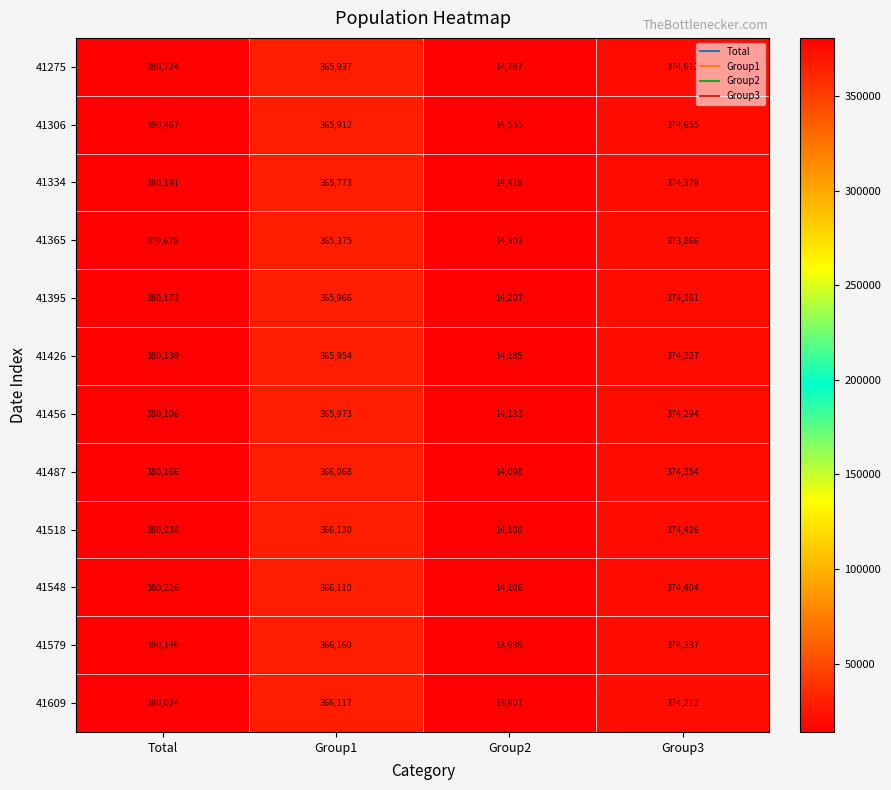

Which series has the largest total across all categories?

41275